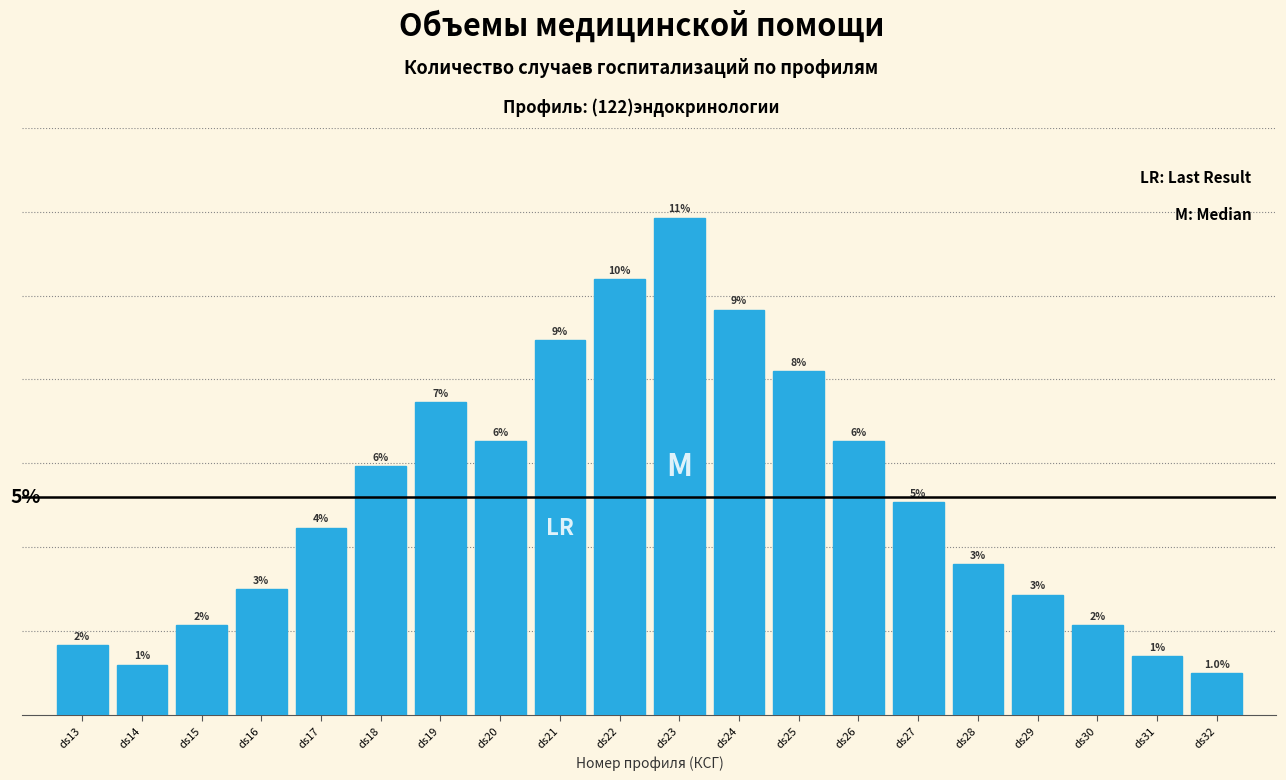

Does the chart contain any negative values?

No